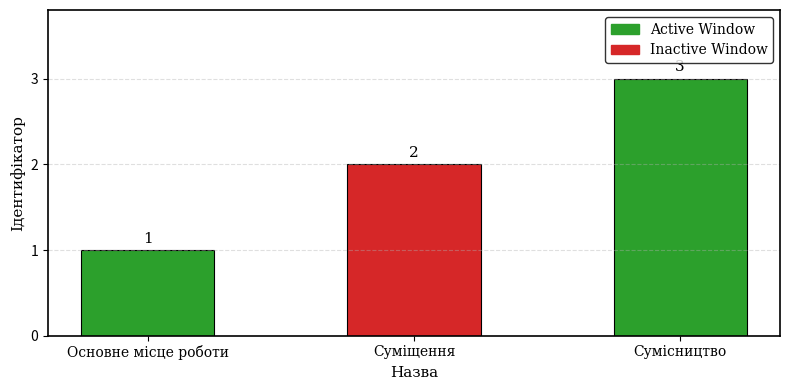

Count the number of data series in this chart.

1